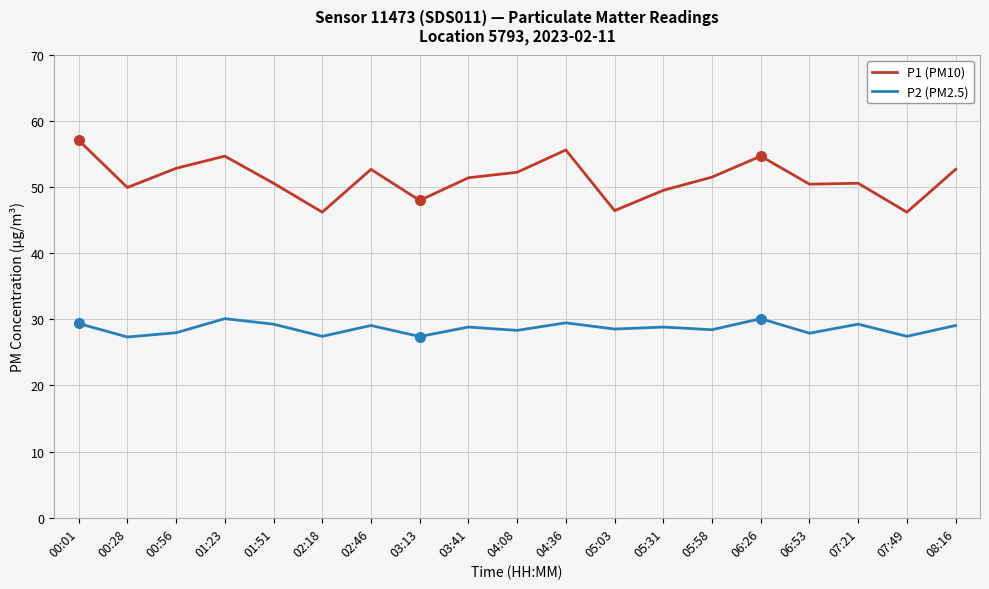

Which series has the widest spread of values?

P1 (PM10)